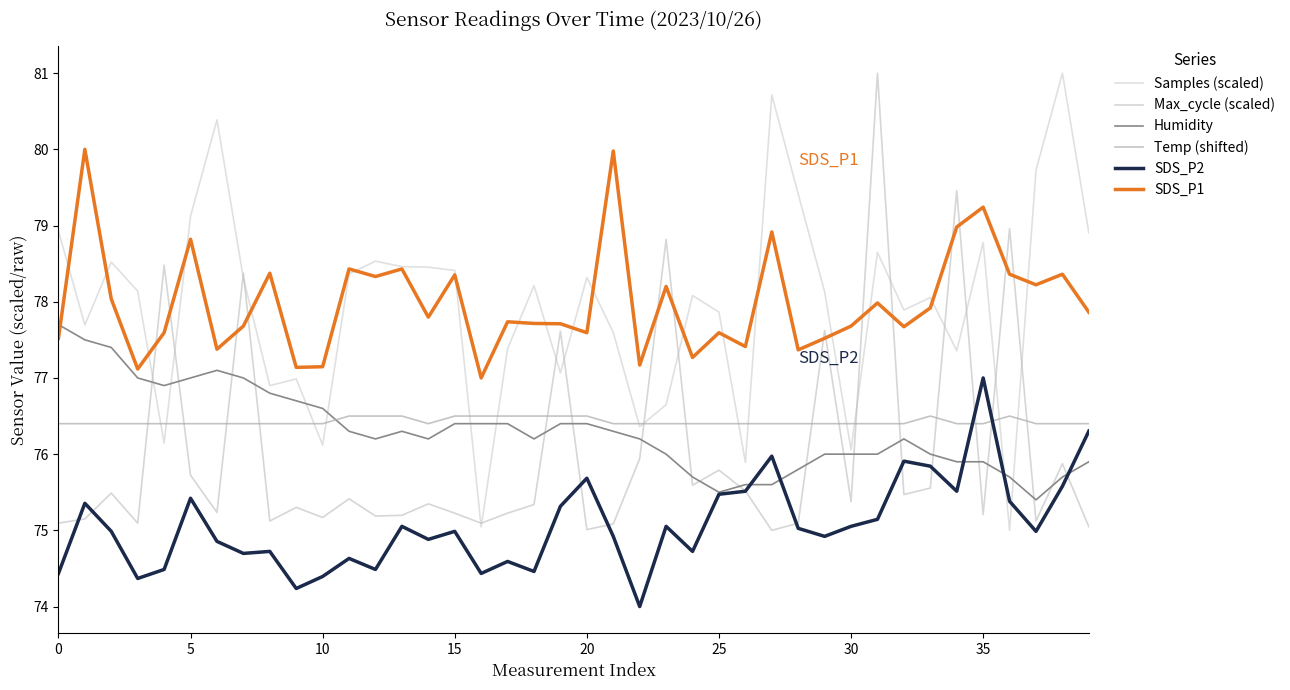

What is the difference between the maximum and minimum values in the Samples (scaled) series?

6.0